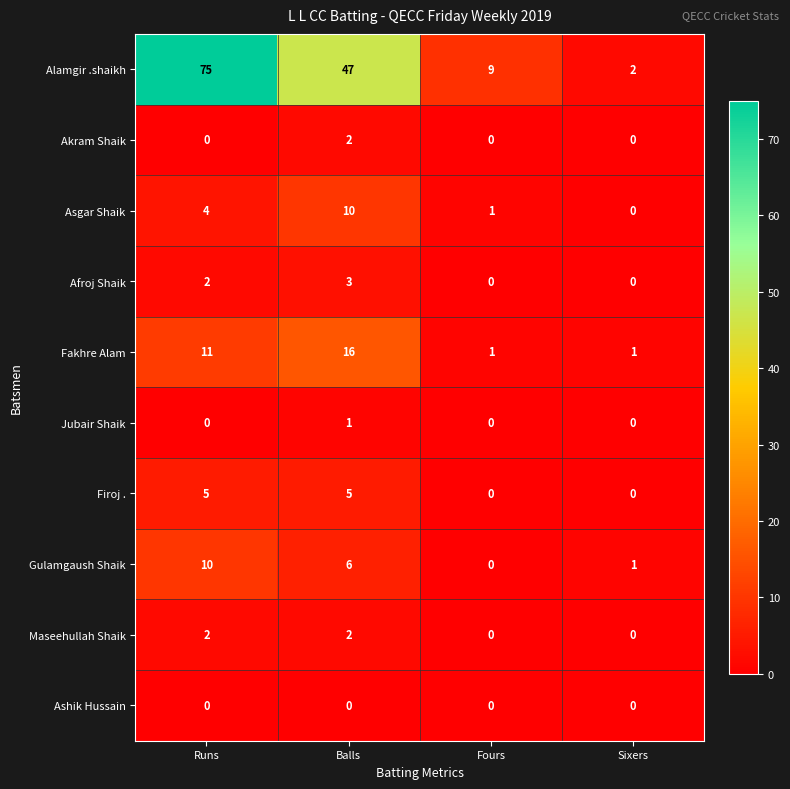

Is the value of Akram Shaik at Sixers greater than the value of Fakhre Alam at Sixers?

No